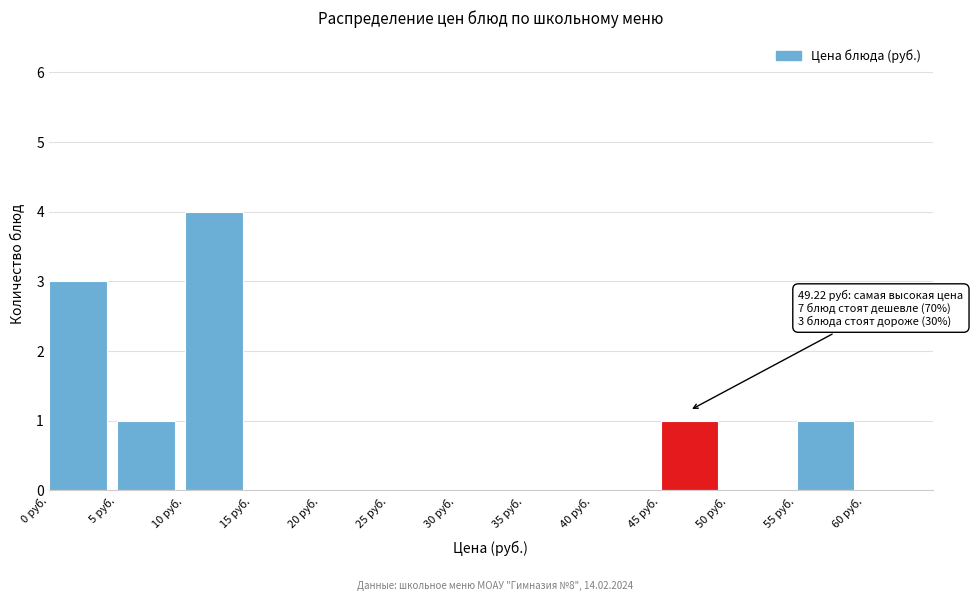

Which range on the x-axis has the tallest bar?

10 to 15